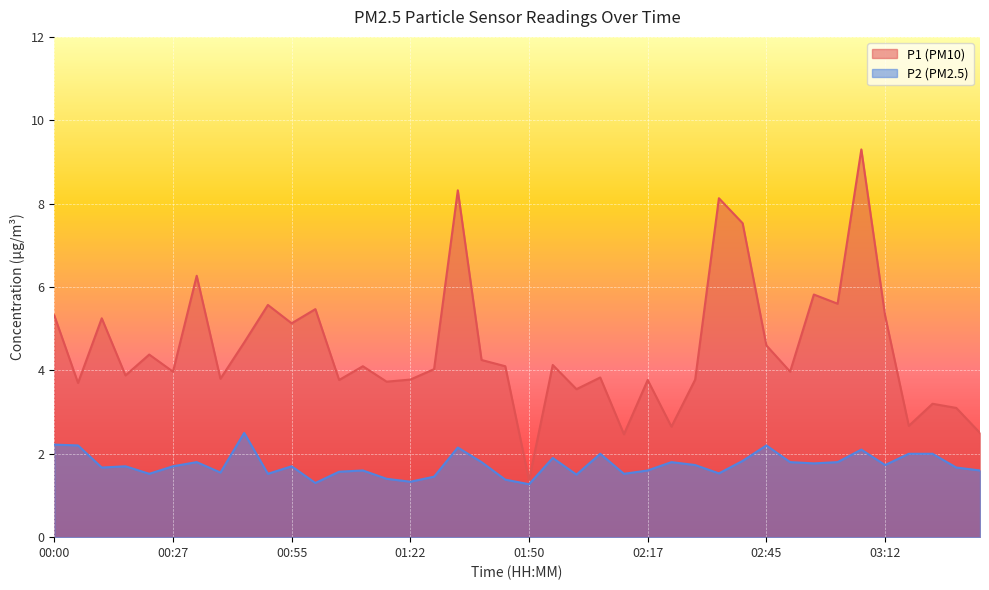

Reading left to right, list all the values displayed in this chart.

P1: 00:00=5.3	00:05=3.7	00:11=5.2	00:16=3.9	00:22=4.4	00:27=4.0	00:33=6.3	00:38=3.8	00:44=4.7	00:49=5.6	00:55=5.1	01:00=5.5	01:06=3.8	01:11=4.1	01:17=3.7	01:22=3.8	01:28=4.0	01:33=8.3	01:39=4.2	01:44=4.1	01:50=1.4	01:55=4.1	02:01=3.5	02:06=3.8	02:12=2.5	02:17=3.8	02:23=2.6	02:29=3.8	02:34=8.1	02:40=7.5	02:45=4.6	02:51=4.0	02:56=5.8	03:02=5.6	03:07=9.3	03:12=5.3	03:18=2.7	03:23=3.2	03:29=3.1	03:34=2.5
P2: 00:00=2.2	00:05=2.2	00:11=1.7	00:16=1.7	00:22=1.5	00:27=1.7	00:33=1.8	00:38=1.6	00:44=2.5	00:49=1.5	00:55=1.7	01:00=1.3	01:06=1.6	01:11=1.6	01:17=1.4	01:22=1.3	01:28=1.4	01:33=2.1	01:39=1.8	01:44=1.4	01:50=1.3	01:55=1.9	02:01=1.5	02:06=2.0	02:12=1.5	02:17=1.6	02:23=1.8	02:29=1.7	02:34=1.5	02:40=1.8	02:45=2.2	02:51=1.8	02:56=1.8	03:02=1.8	03:07=2.1	03:12=1.7	03:18=2.0	03:23=2.0	03:29=1.7	03:34=1.6